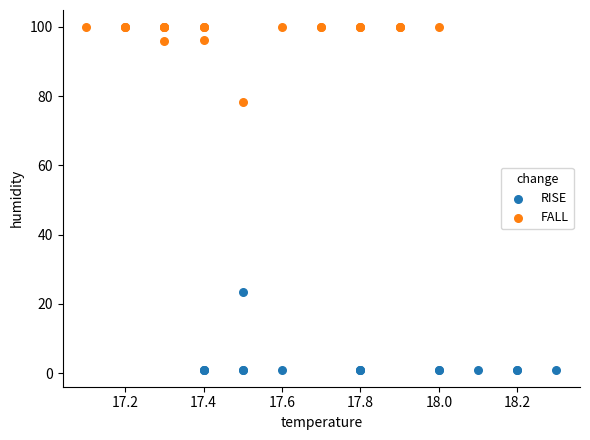

What are all the series names shown in the legend?

RISE, FALL